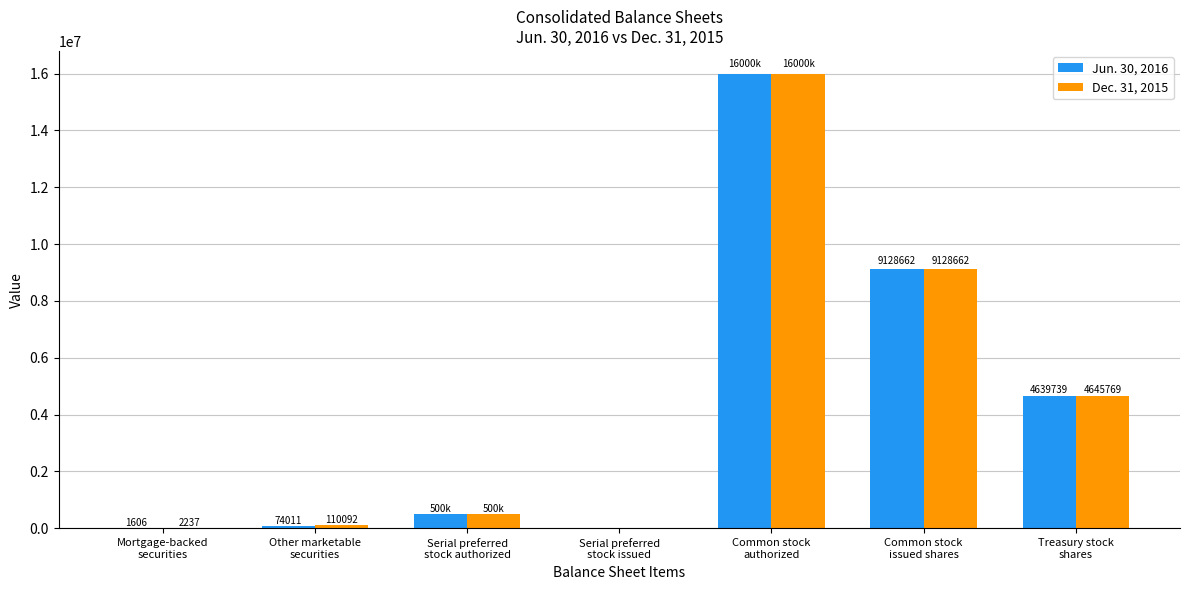

Which series has the largest total across all categories?

Dec. 31, 2015